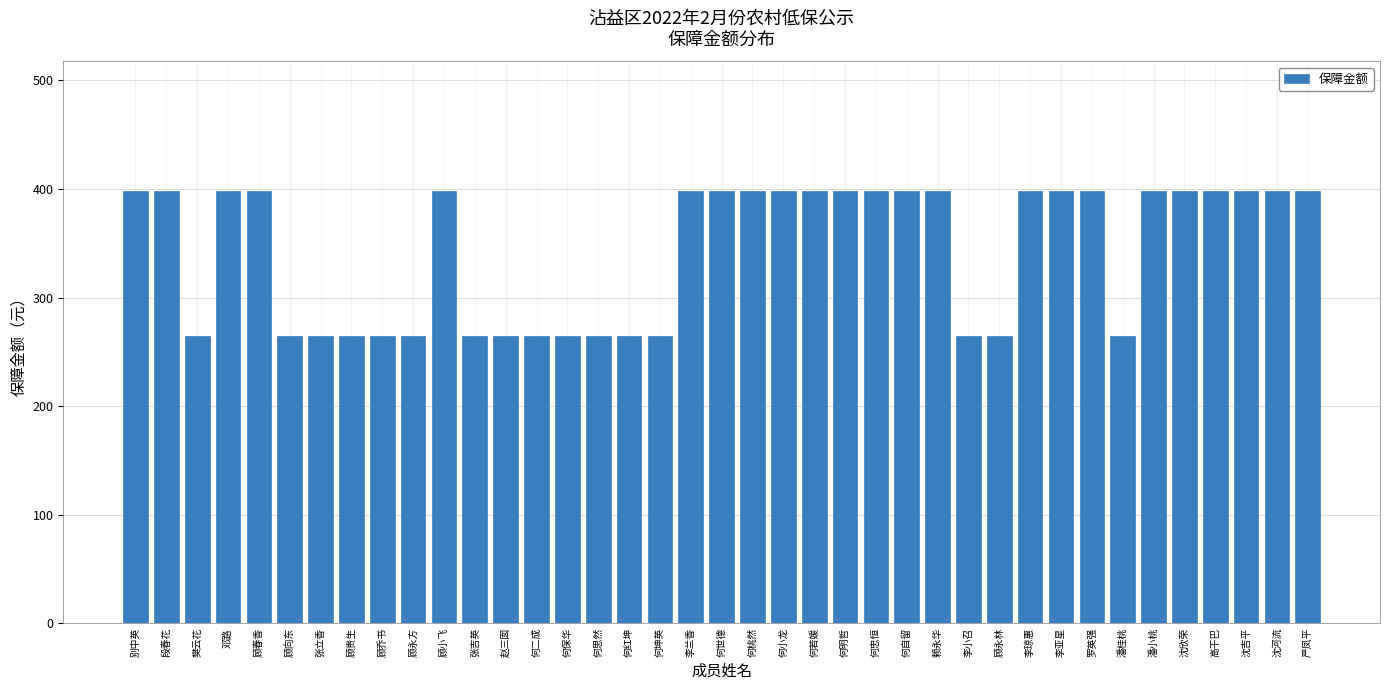

What is the label of the 6th bar from the right?

潘小桃